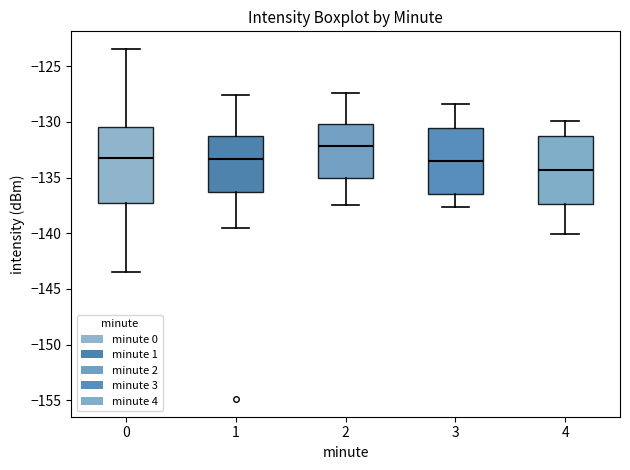

Which box has the lowest median line?

4